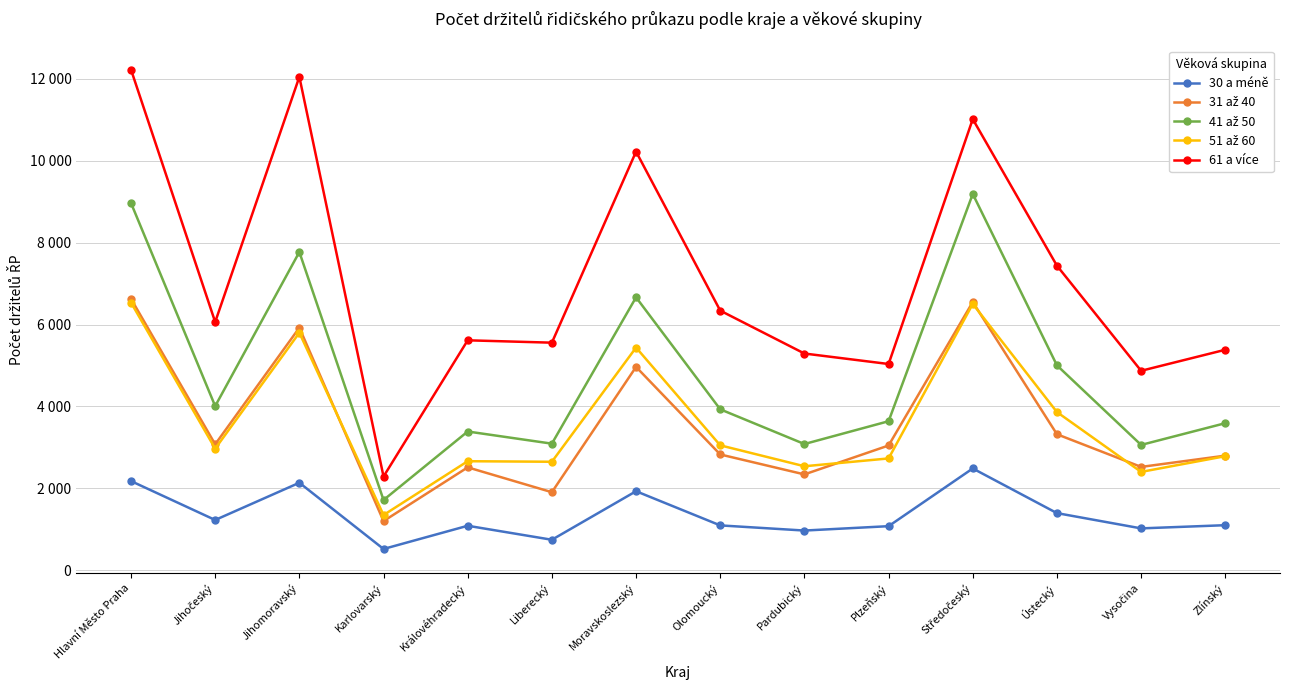

Does the chart have visible grid lines?

Yes